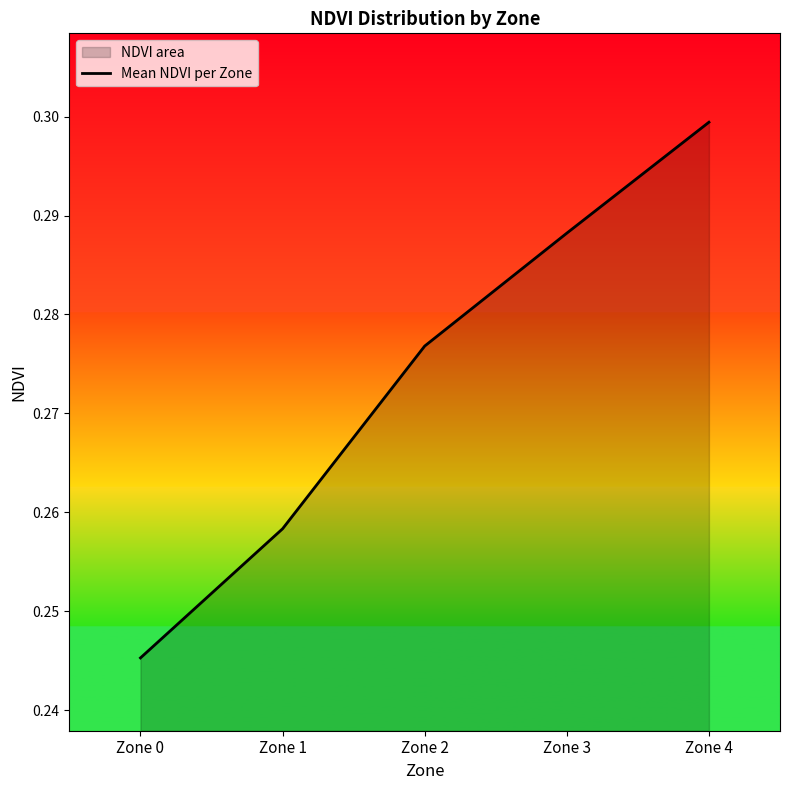

Is it true that the value at Zone 1 is 0.1?

False